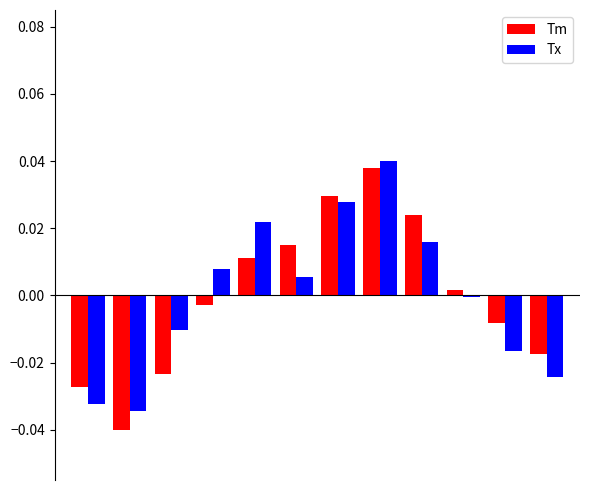

What are all the series names shown in the legend?

Tm, Tx